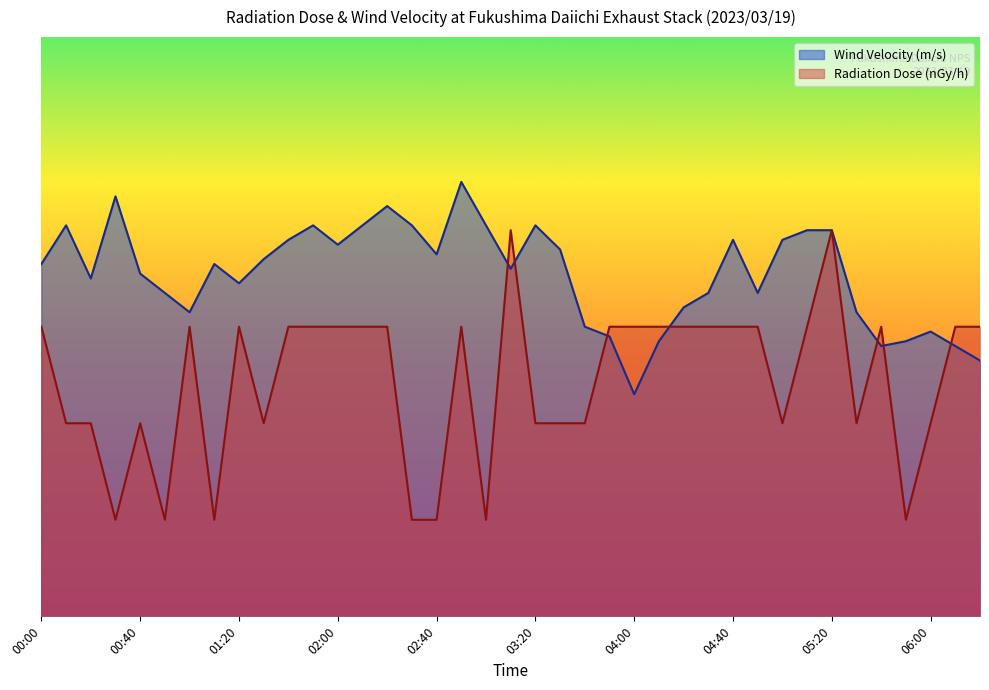

True or false: Wind Velocity (m/s) has more than 1 points higher than both neighbors.

True